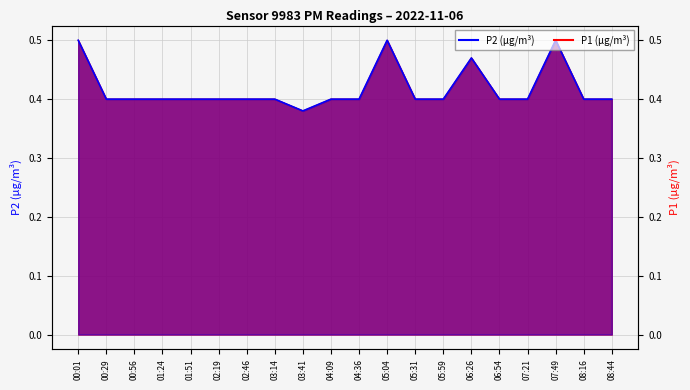

Between 04:36 and 07:49, which series saw the biggest shift?

P1